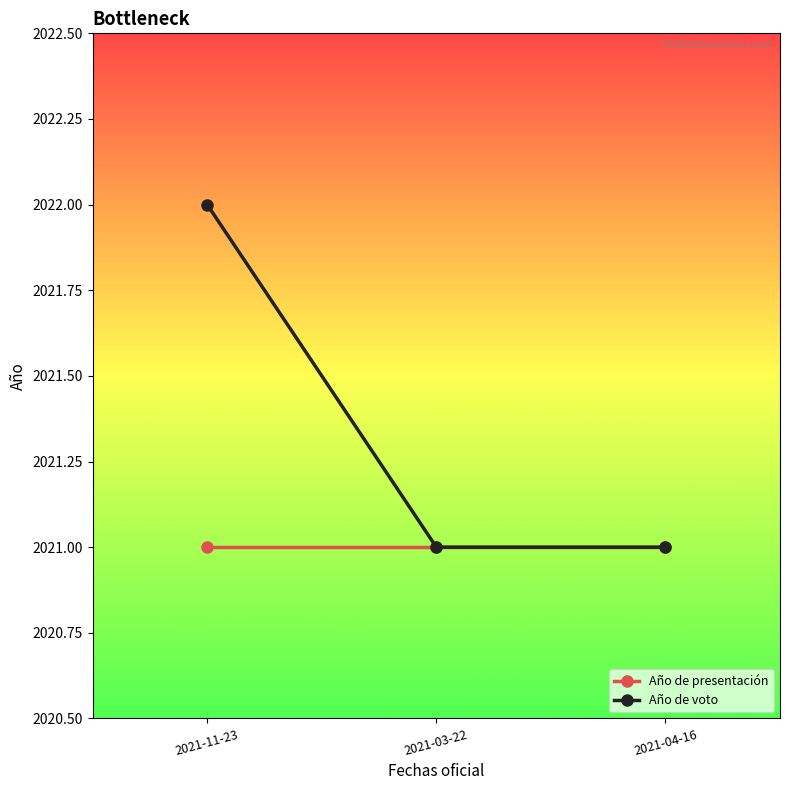

What is the label of the 3rd point from the right?

2021-11-23